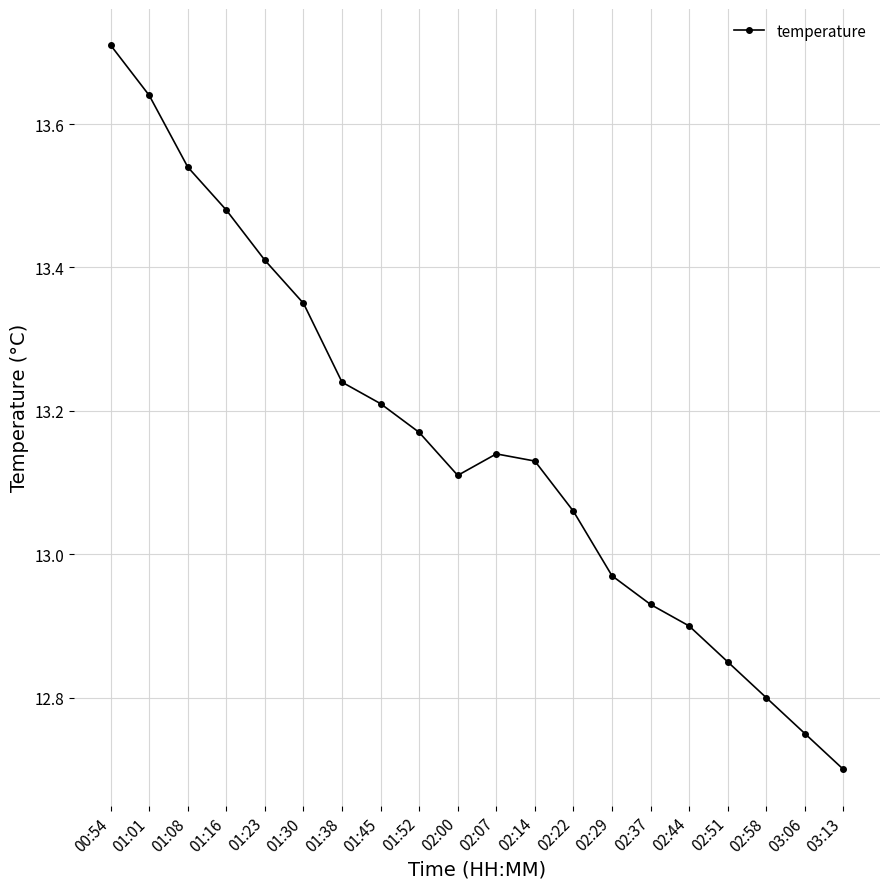

At which label is the value closest to 13?

02:29